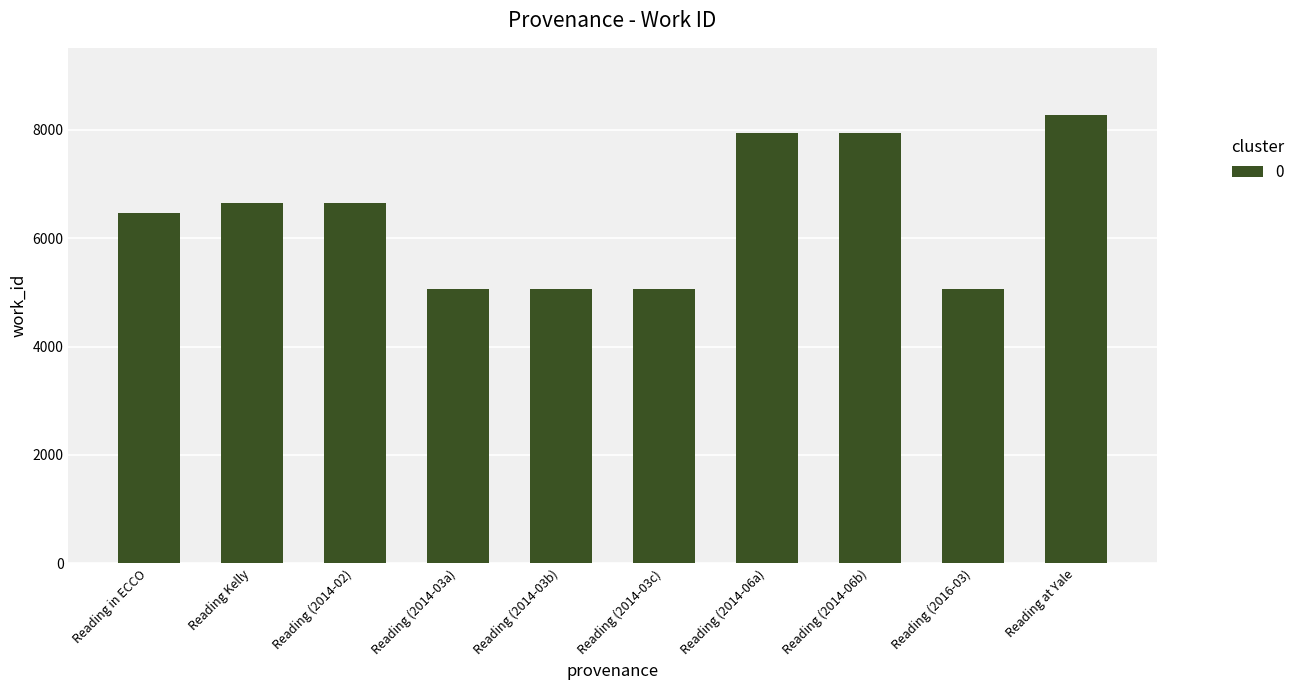

How many distinct data groups are displayed?

1